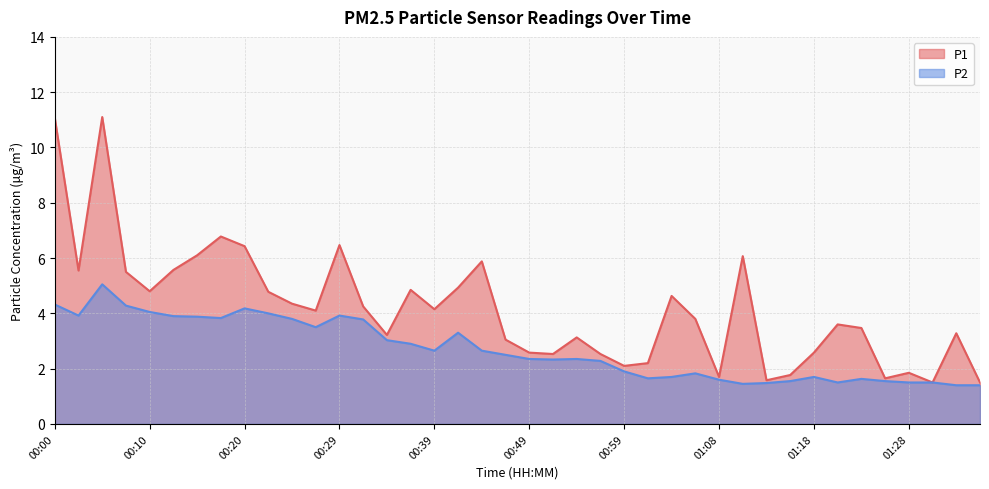

What is the spread (max minus min) of values at 00:34?

0.2